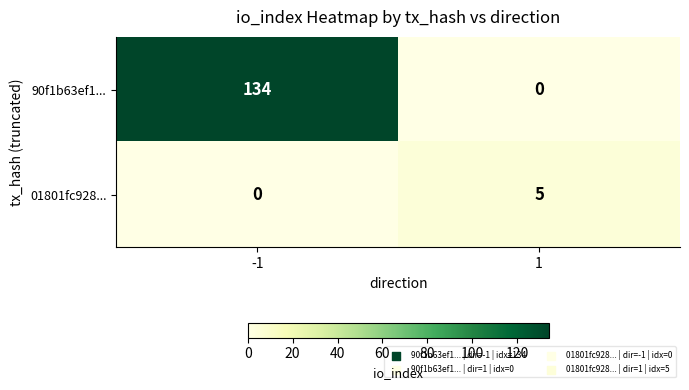

What is the greatest value displayed?

134